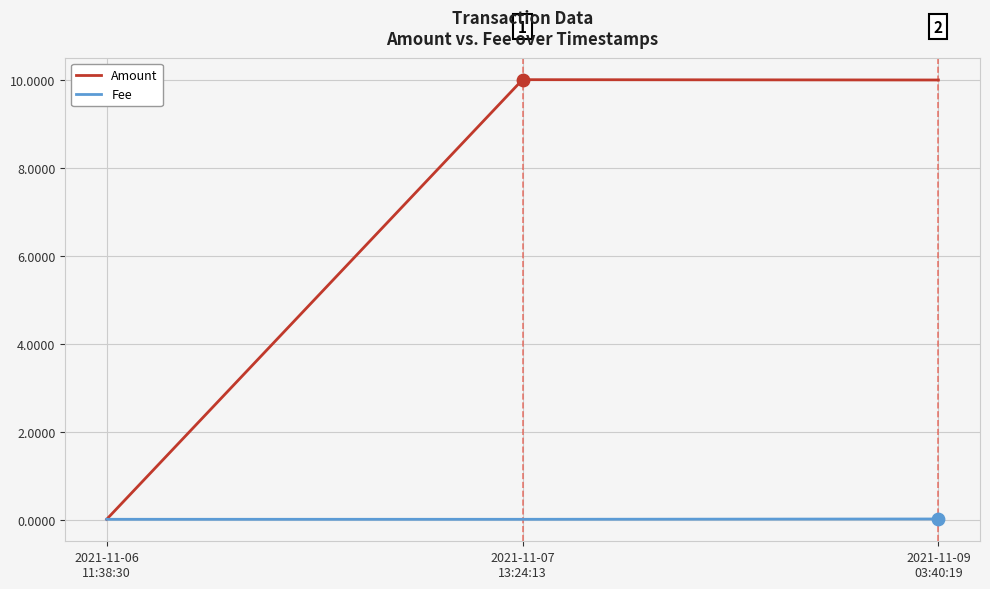

Which series has the widest spread of values?

Amount